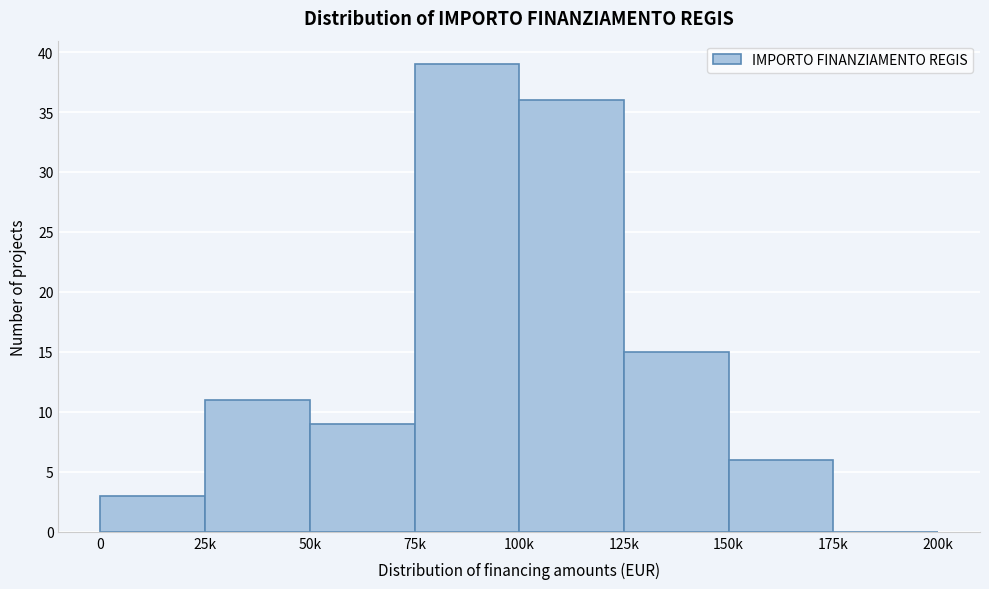

Reading right to left, transcribe all the data shown in this chart.

175k=0	150k=6	125k=15	100k=36	75k=39	50k=9	25k=11	0=3